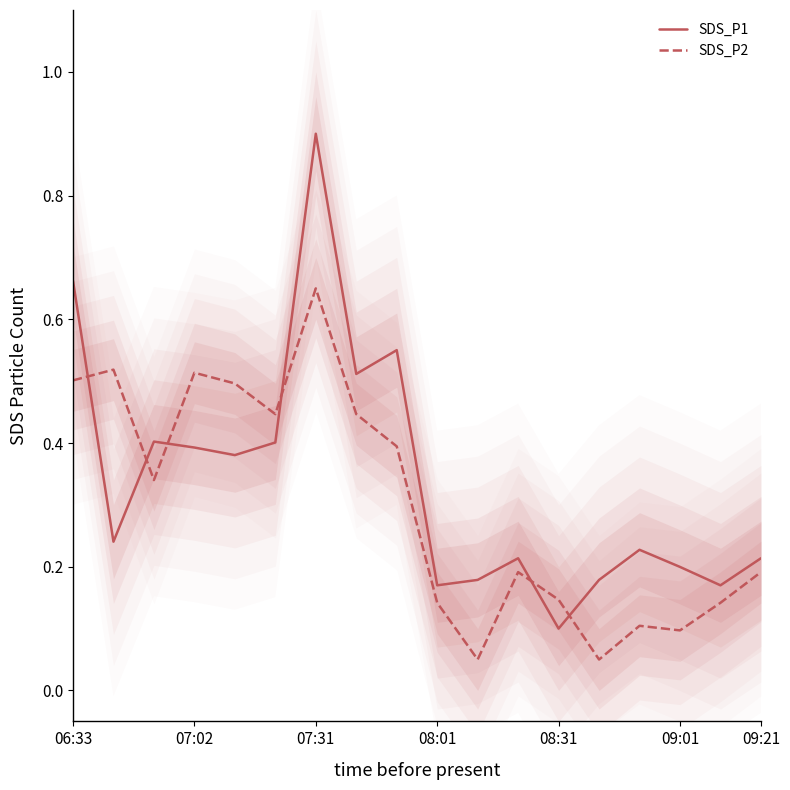

What is the maximum value for SDS_P1?

0.9